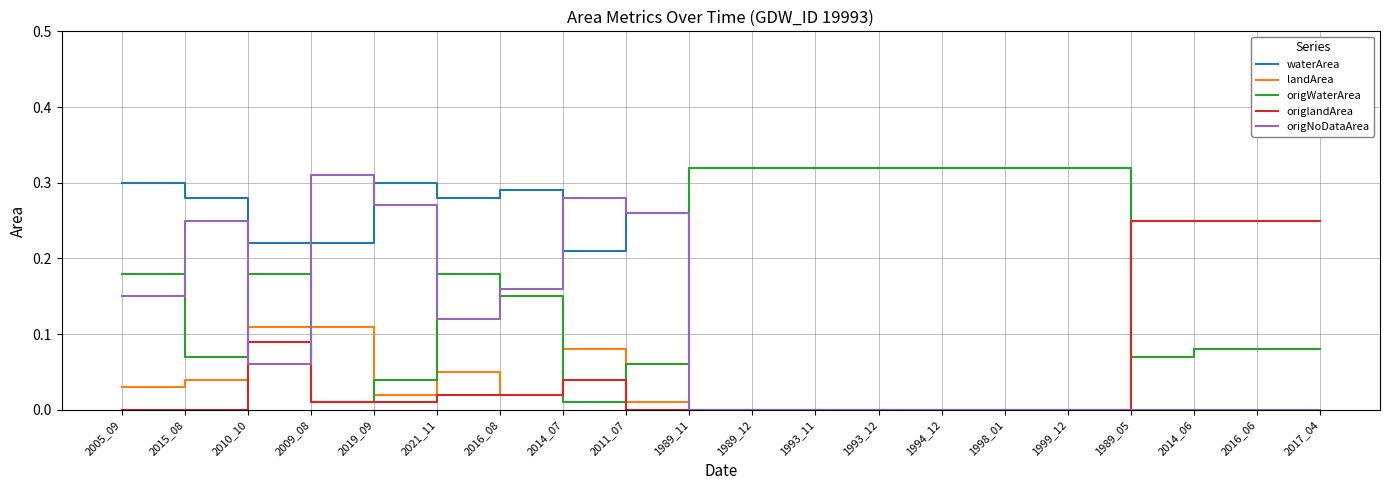

The origNoDataArea series shows 0.0 at 2014_06. True or false?

True